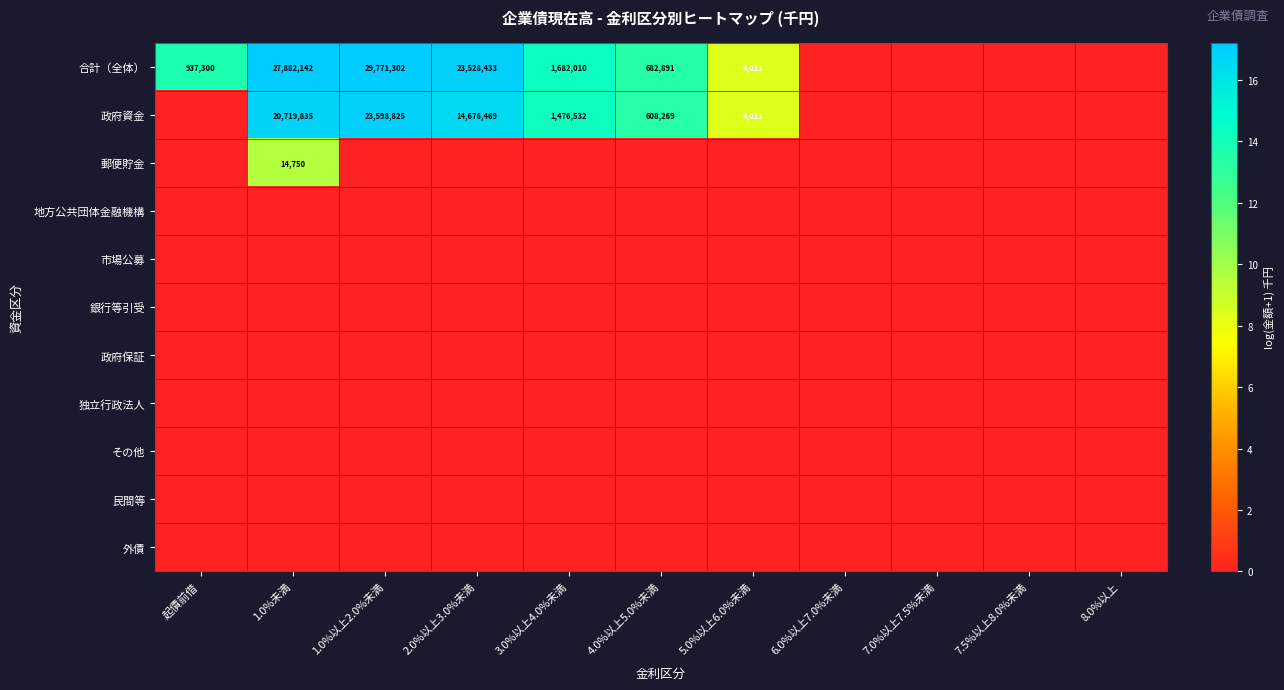

The value of 政府資金 at 4.0%以上5.0%未満 is 608269. True or false?

True